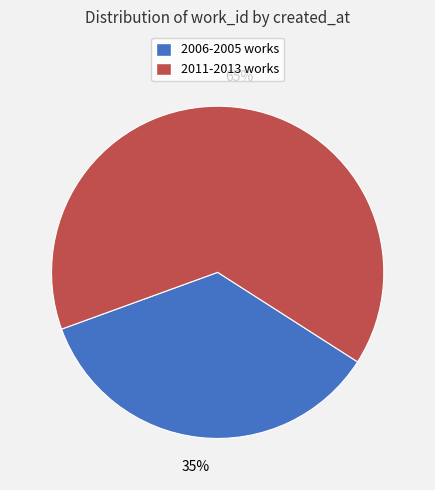

Is there a majority slice in this chart?

Yes